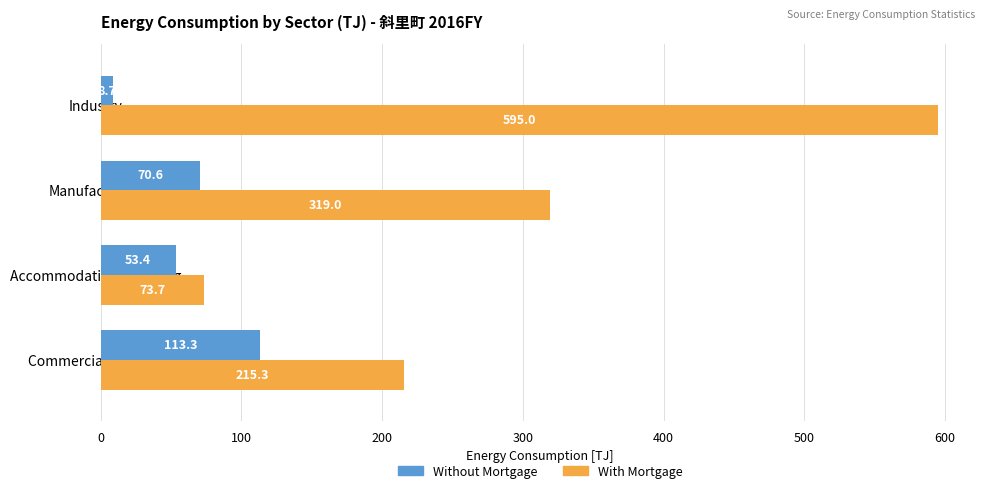

At which label is With Mortgage closest to 334?

Manufacturing